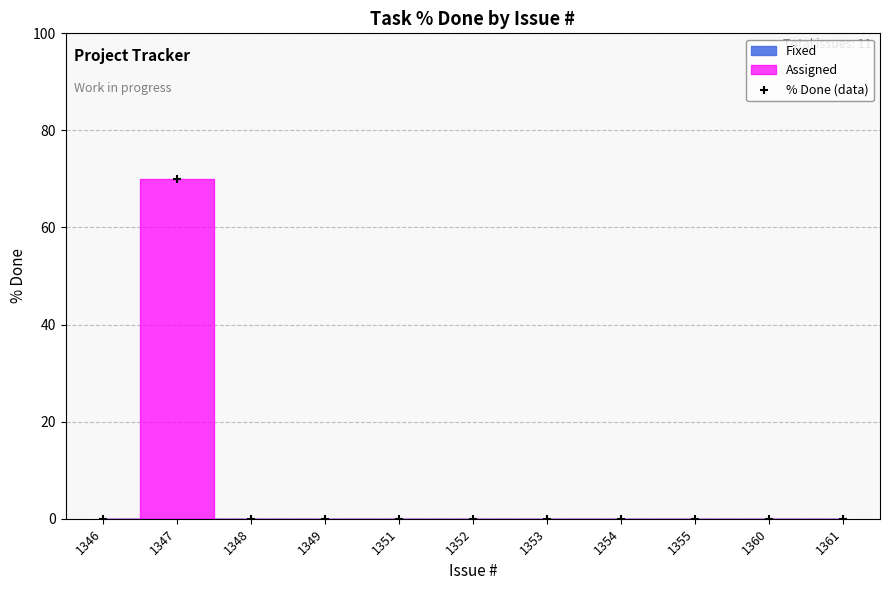

What is the range of Y values (max minus min)?

70